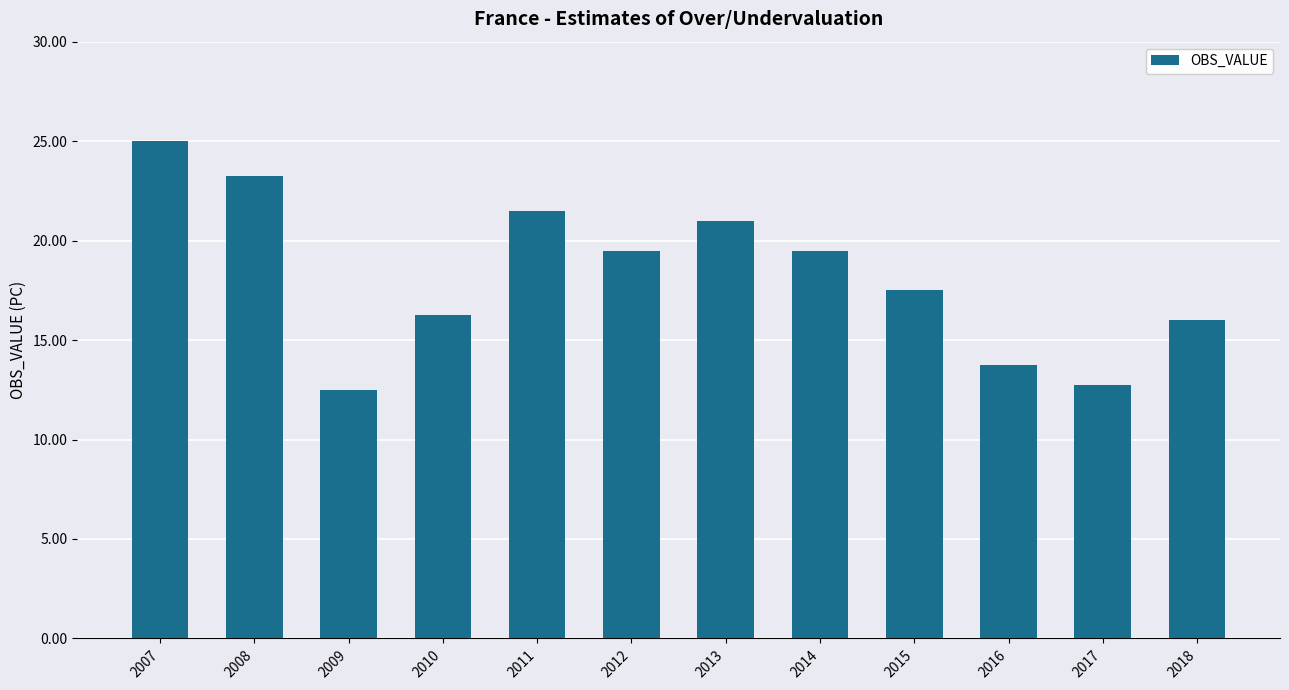

What is the minimum value shown in the chart?

12.5